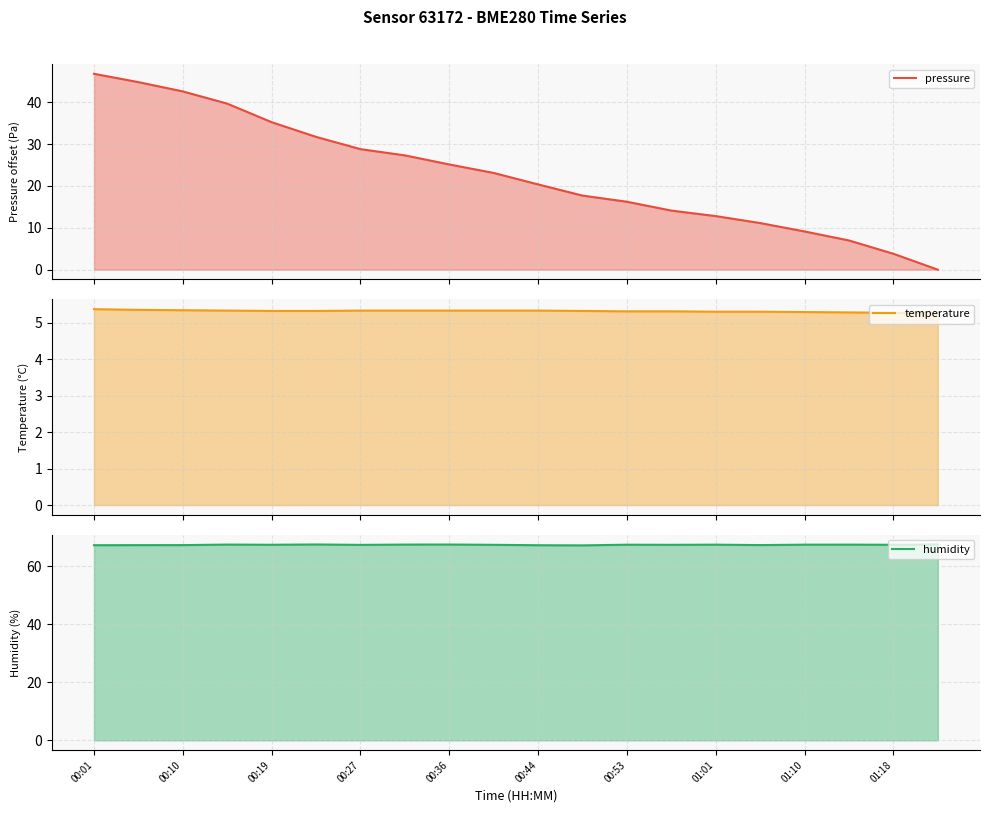

What is the minimum value for temperature?

5.3